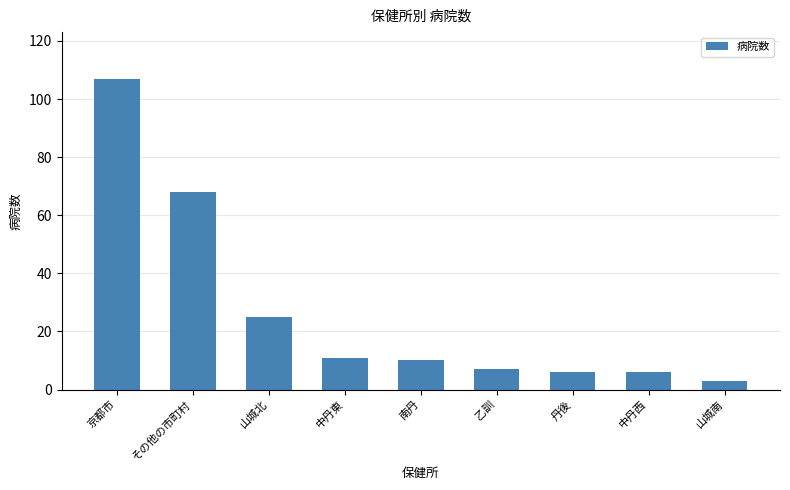

Reading left to right, extract all data points from this chart.

京都市=107	その他の市町村=68	山城北=25	中丹東=11	南丹=10	乙訓=7	丹後=6	中丹西=6	山城南=3